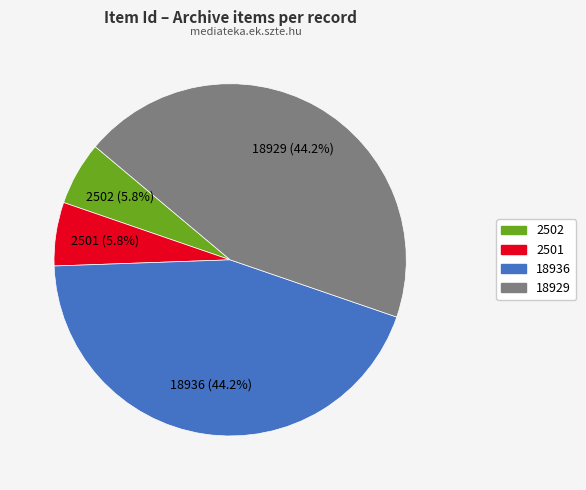

How many slices are in this pie chart?

4